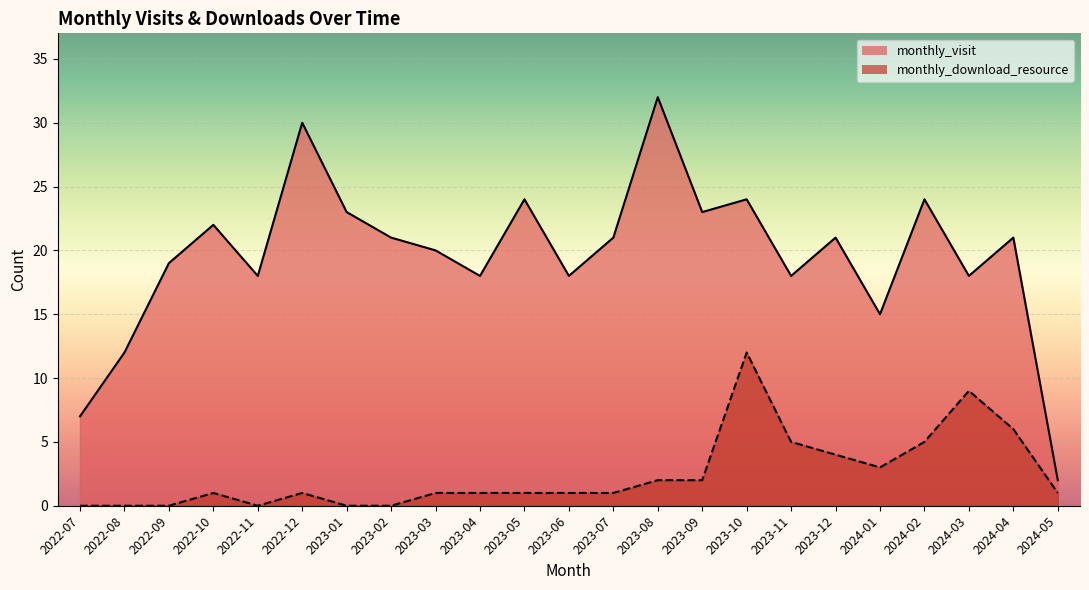

Which series changed the most between 2023-06 and 2023-09?

monthly_visit